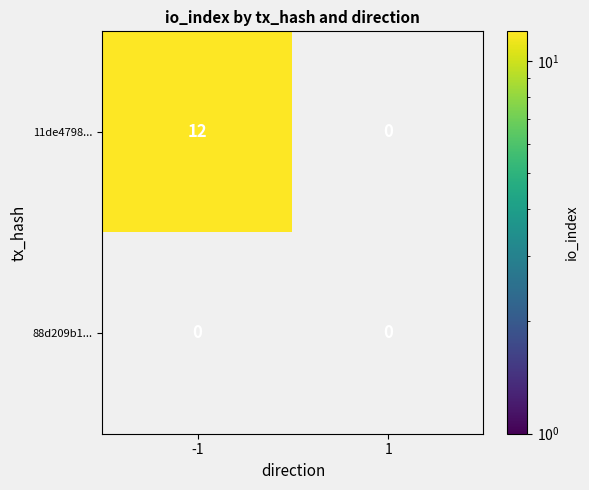

The 88d209b14a821d08a6712c6361e017fb49ead46 series shows 2 at direction. True or false?

False